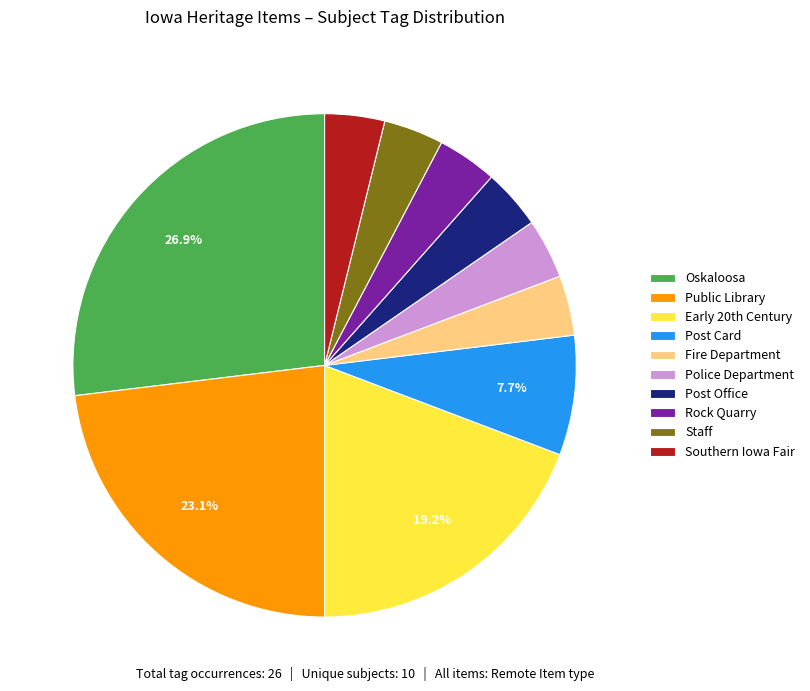

Which slice is the largest?

Oskaloosa